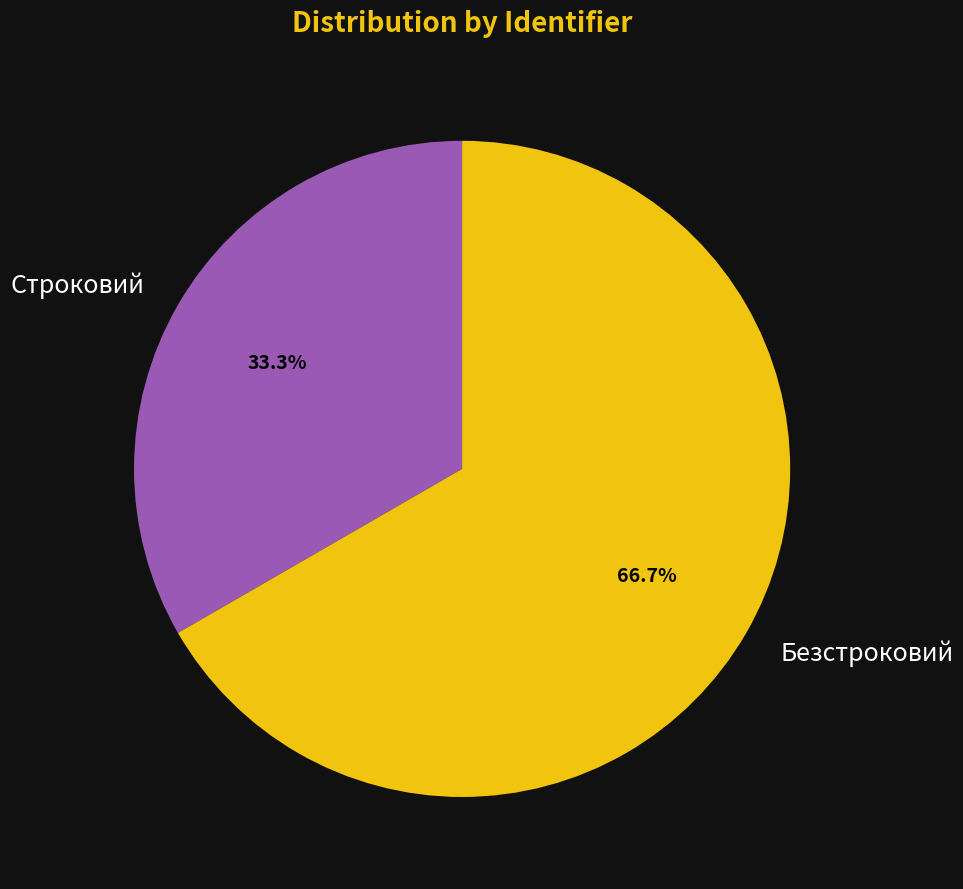

To the nearest percent, what is the difference between the Строковий and Безстроковий slice percentages?

33%